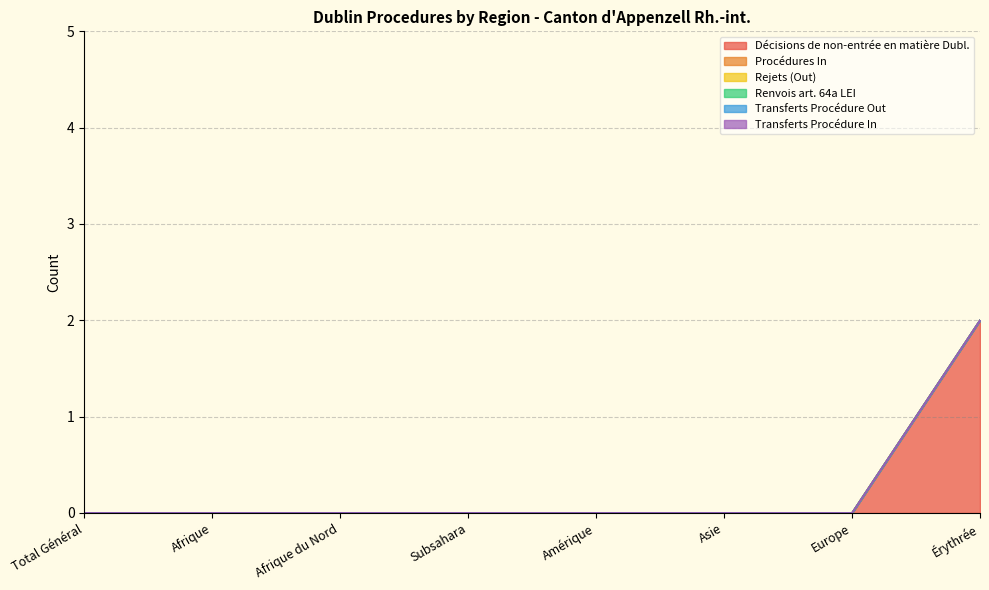

The value of Procédures In at Europe is 0. True or false?

True